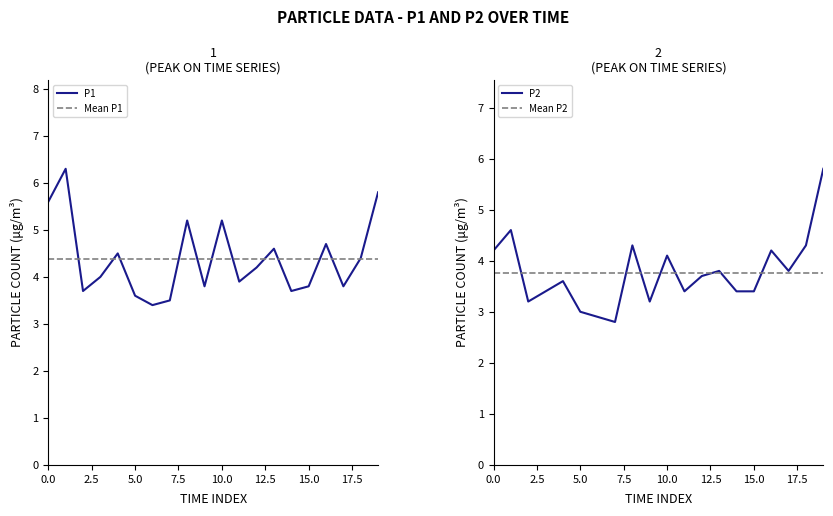

The P2 series shows 3.4 at 15.0. True or false?

True